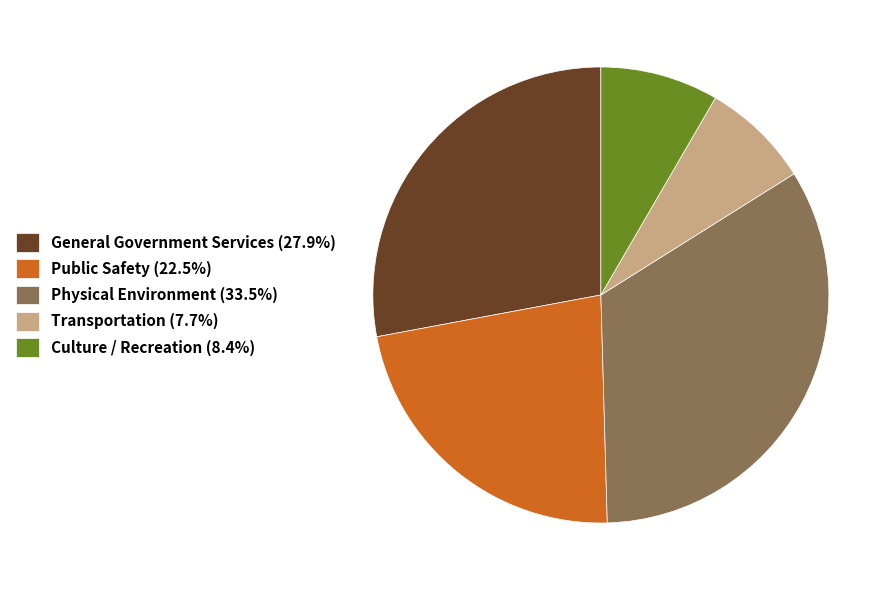

How many slices are in this pie chart?

5